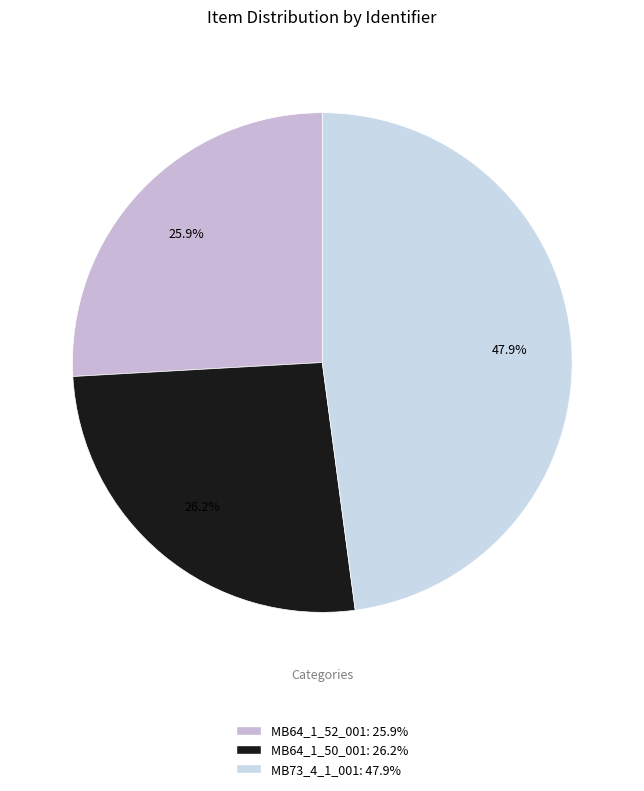

How many slices are in this pie chart?

3